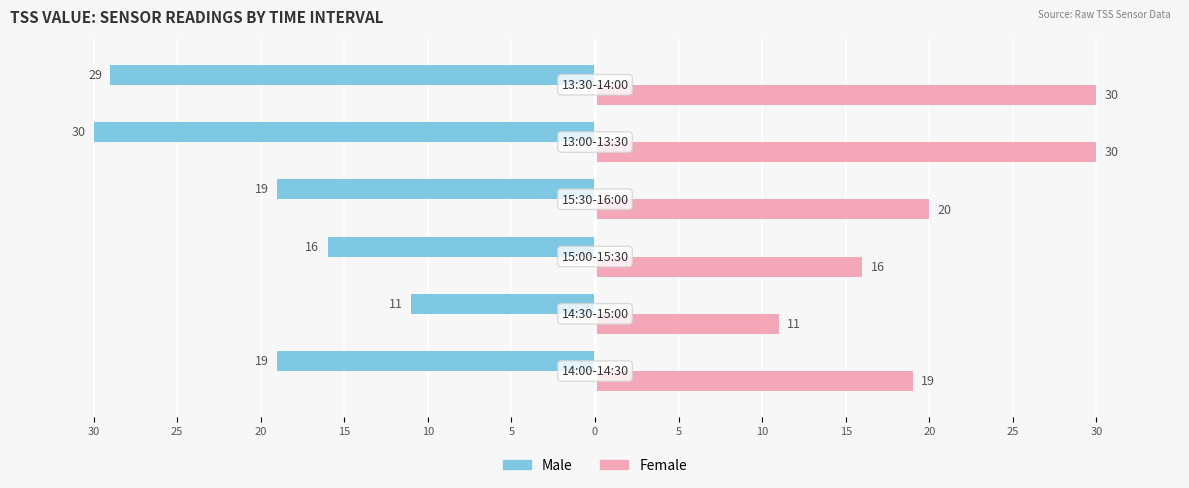

What are all the series names shown in the legend?

Male, Female